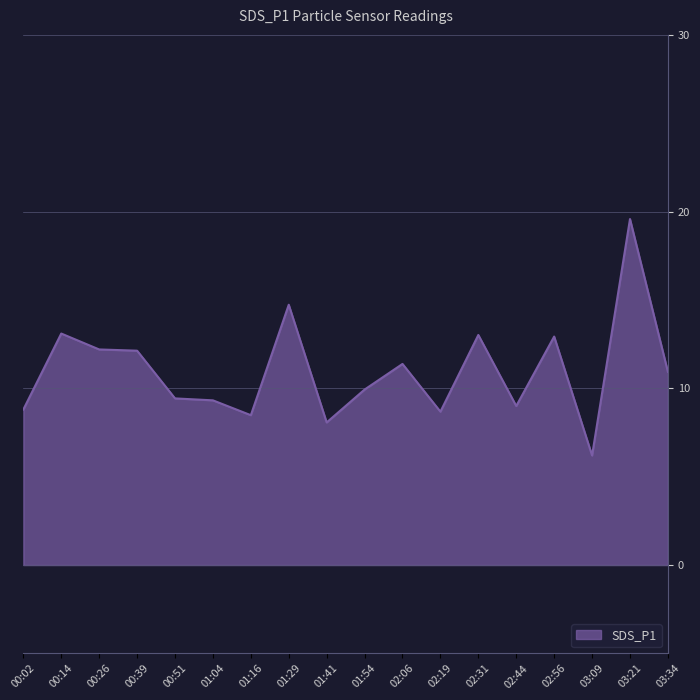

What is the maximum value shown in the chart?

19.6